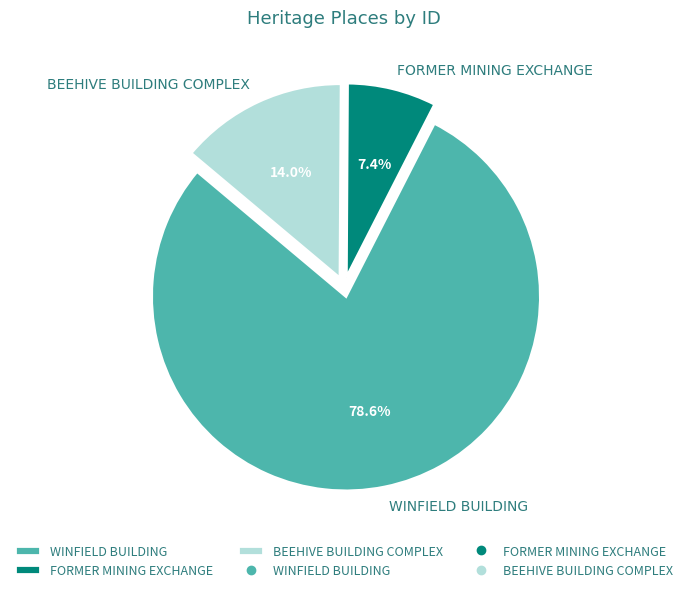

To the nearest percent, what percentage of the pie is BEEHIVE BUILDING COMPLEX?

14%